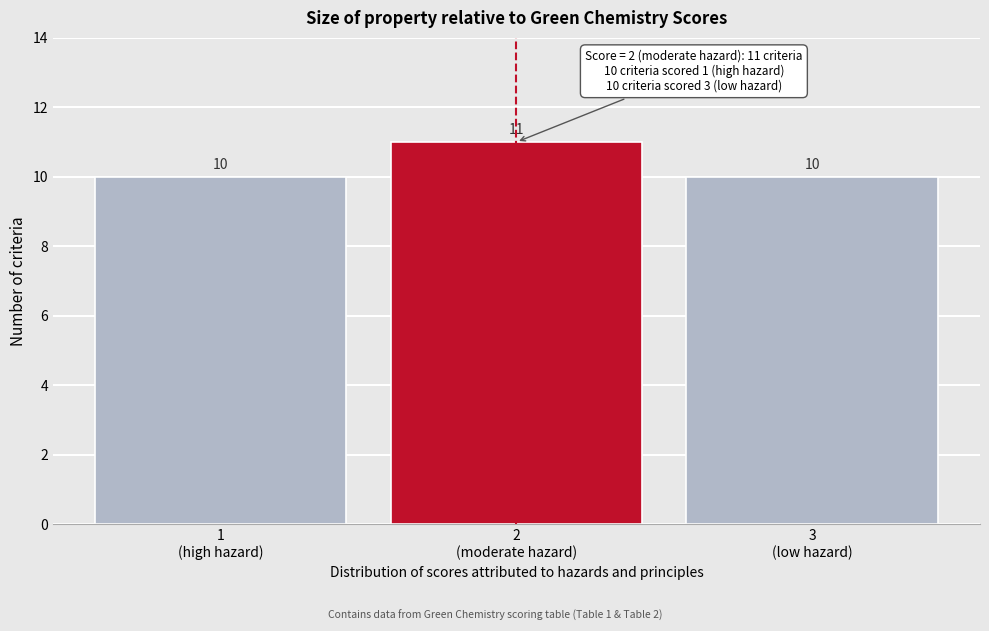

Reading left to right, list all the values displayed in this chart.

10	11	10